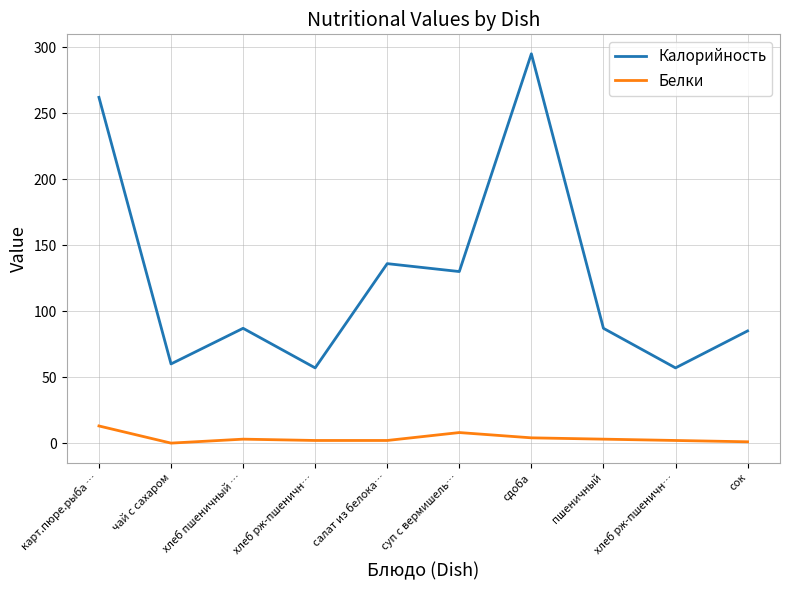

How many lines are shown in the chart?

2